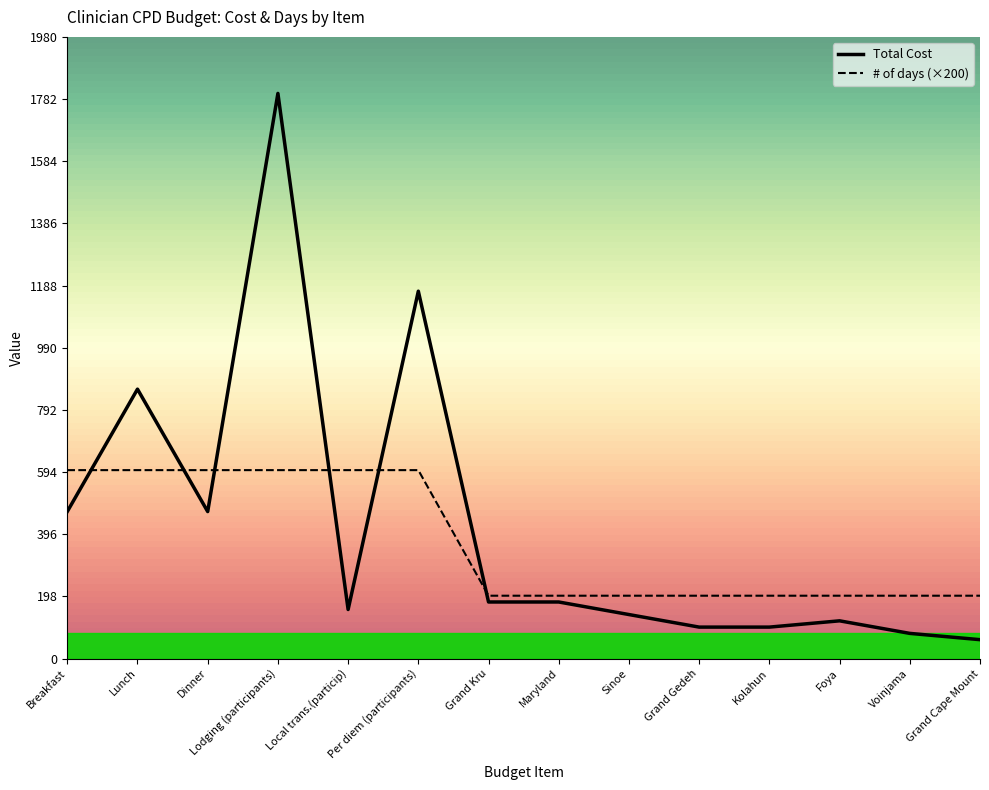

What is the minimum value shown in the chart?

60